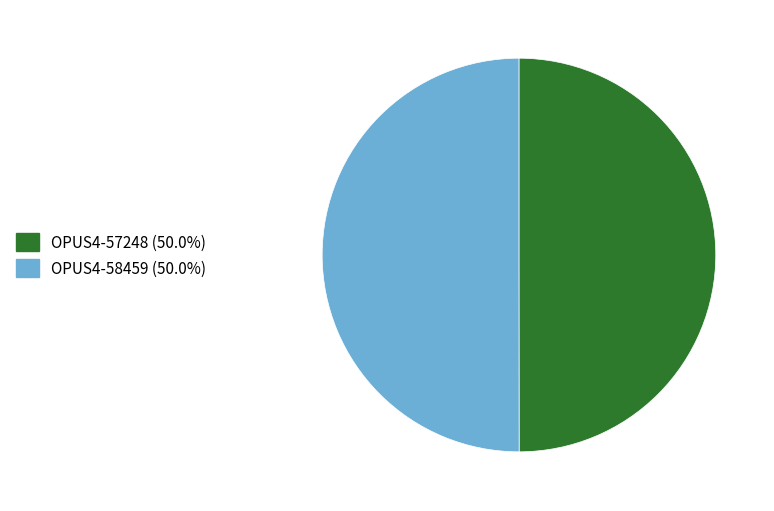

Approximately how many times larger is the value at OPUS4-57248 (50.0%) compared to OPUS4-58459 (50.0%)?

1.0